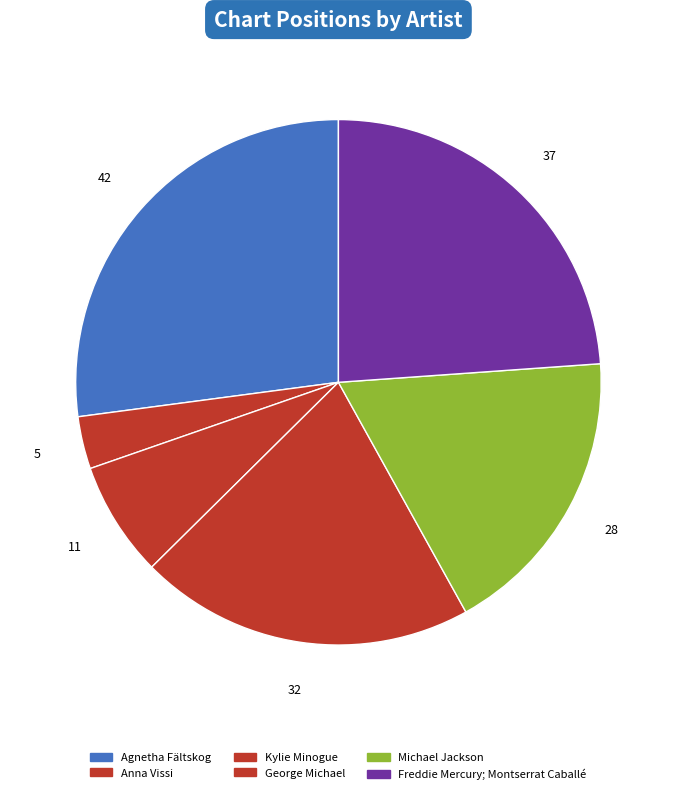

Is there any slice that represents more than half of the pie?

No